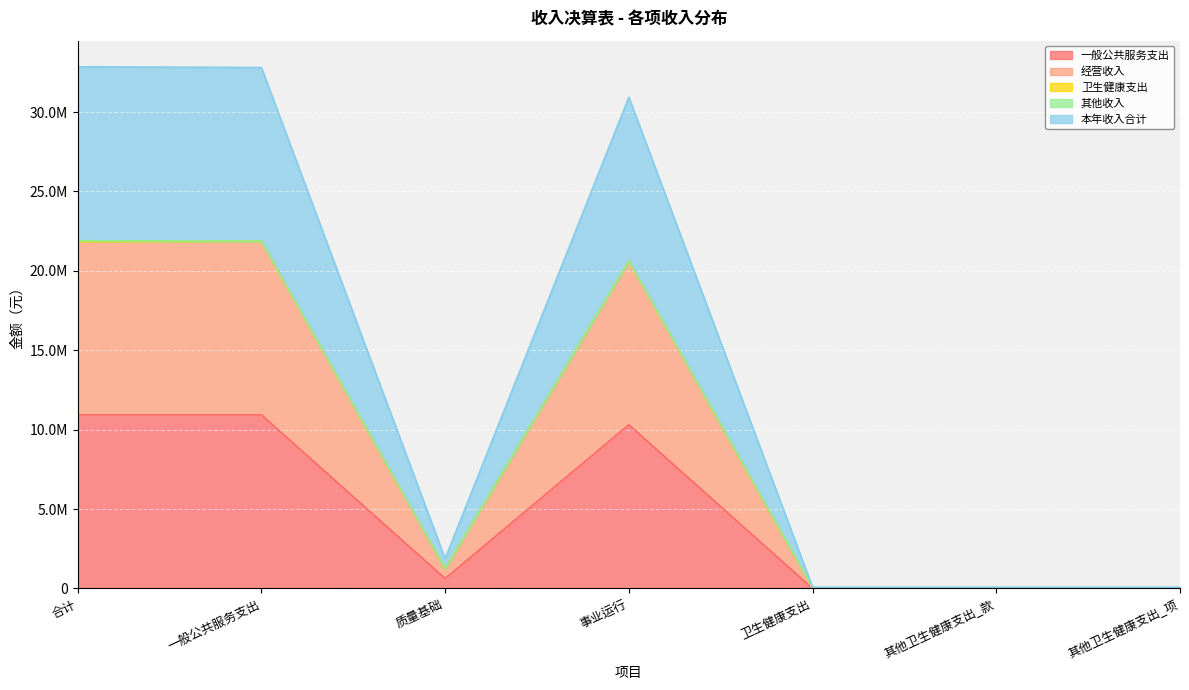

What is the value of the 一般公共服务支出 point at the 3rd from the left?

624997.1